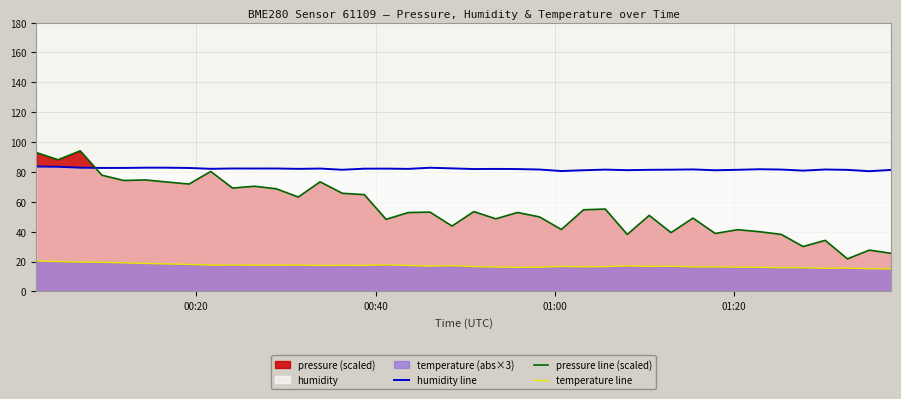

Which series has the largest range (max minus min)?

pressure line (scaled)